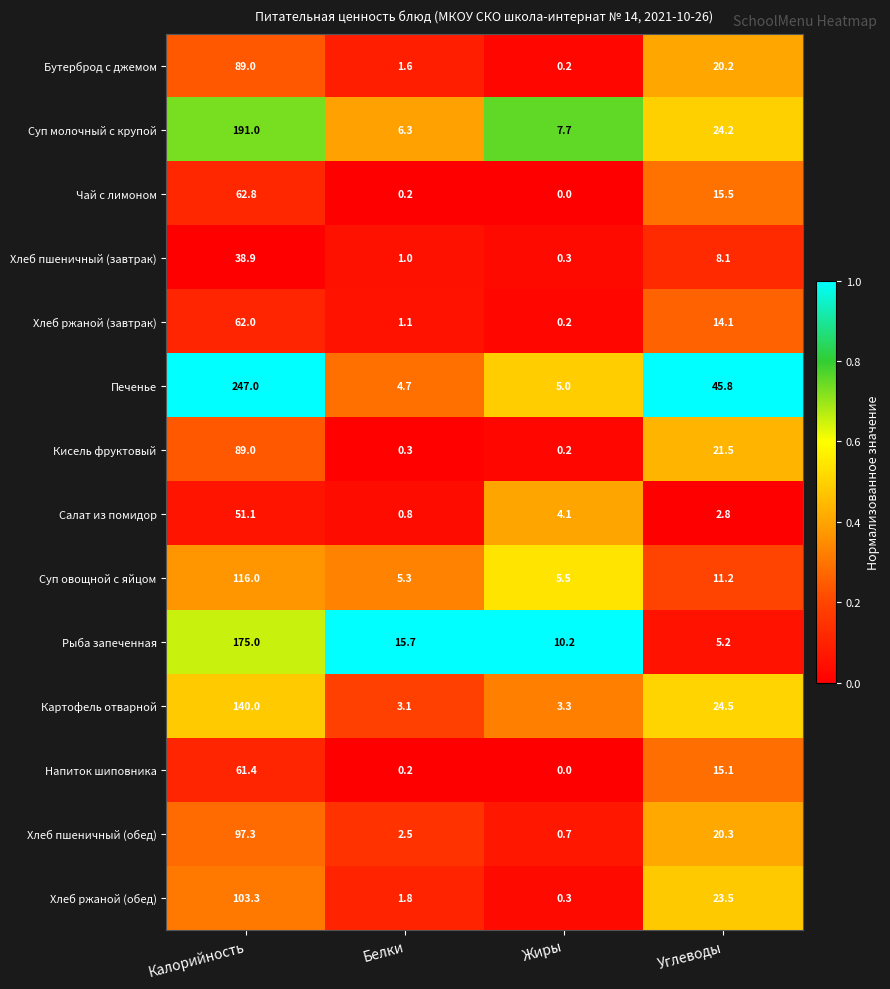

What is the average value of the Суп овощной с яйцом series?

34.5